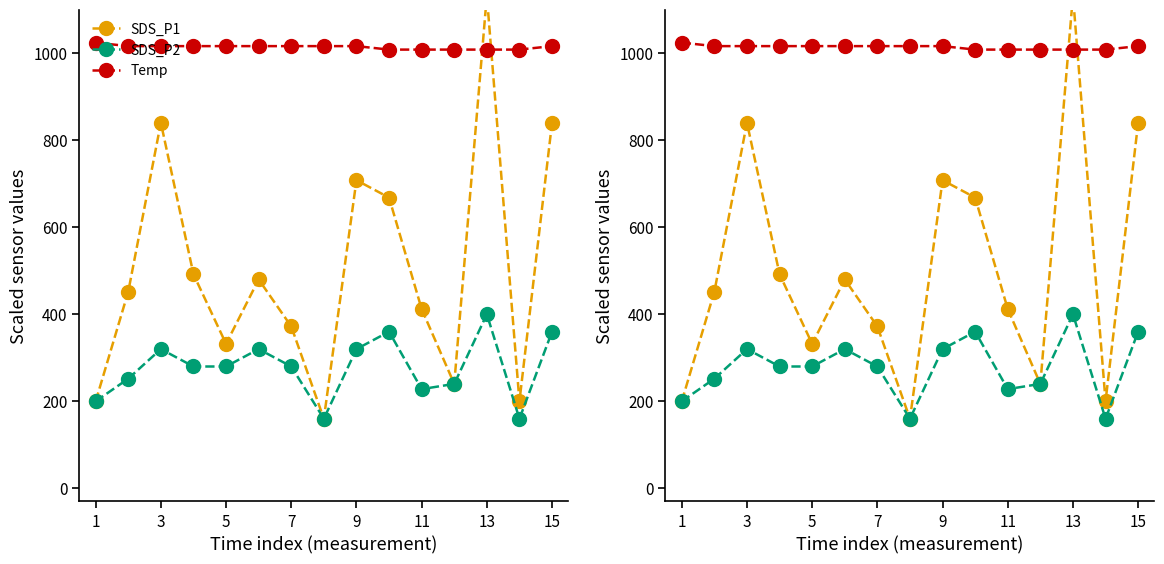

What is the maximum value for SDS_P1?

1132.0